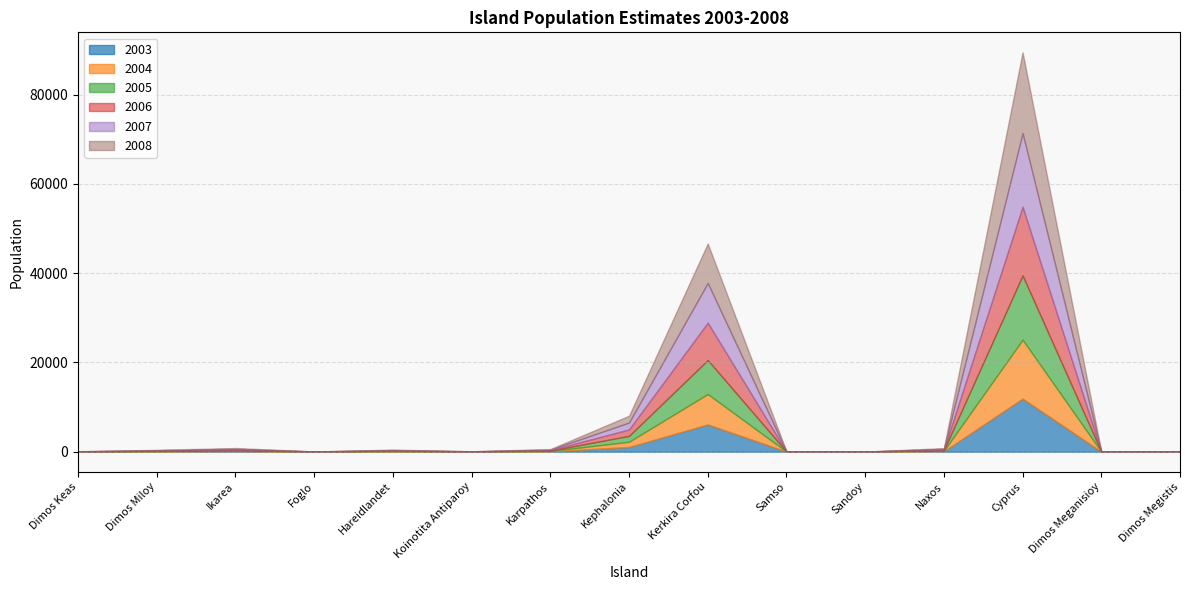

At which label is 2007 closest to 8252?

Kerkira Corfou